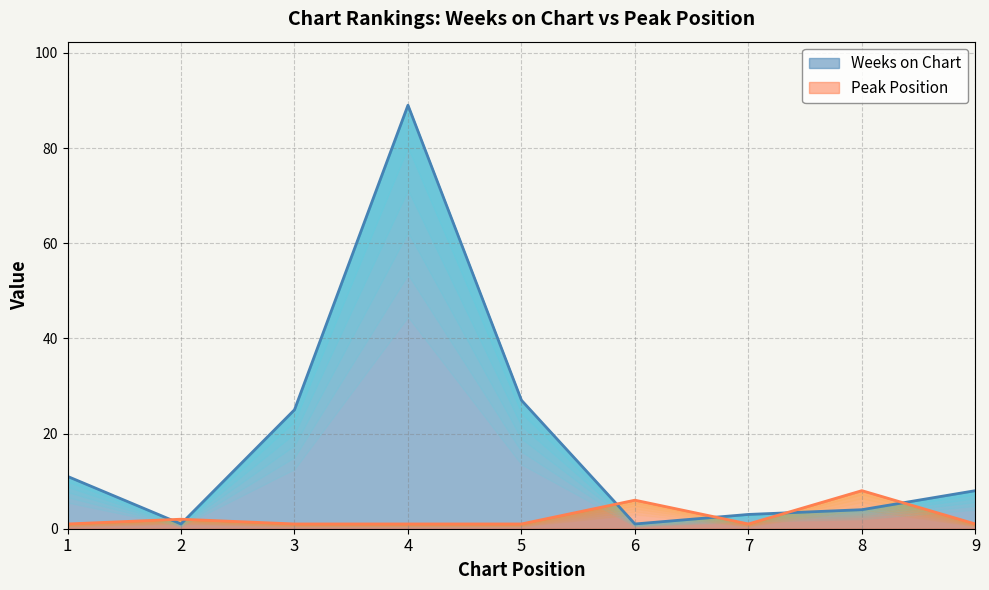

Rank the series by their average value, from lowest to highest.

Peak Position, Weeks on Chart